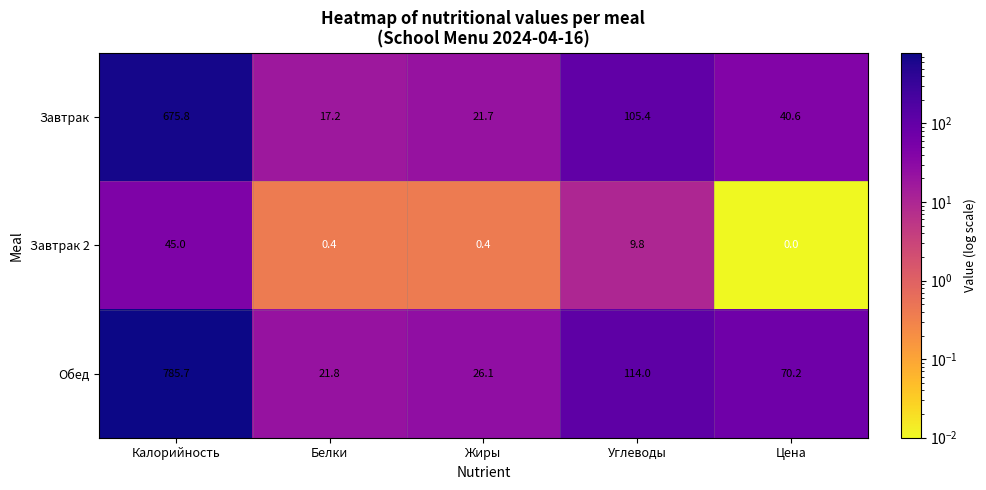

Reading left to right, list all the values displayed in this chart.

Завтрак: Калорийность=675.8	Белки=17.2	Жиры=21.7	Углеводы=105.4	Цена=40.6
Завтрак 2: Калорийность=45.0	Белки=0.4	Жиры=0.4	Углеводы=9.8	Цена=0.0
Обед: Калорийность=785.7	Белки=21.8	Жиры=26.1	Углеводы=114.0	Цена=70.2